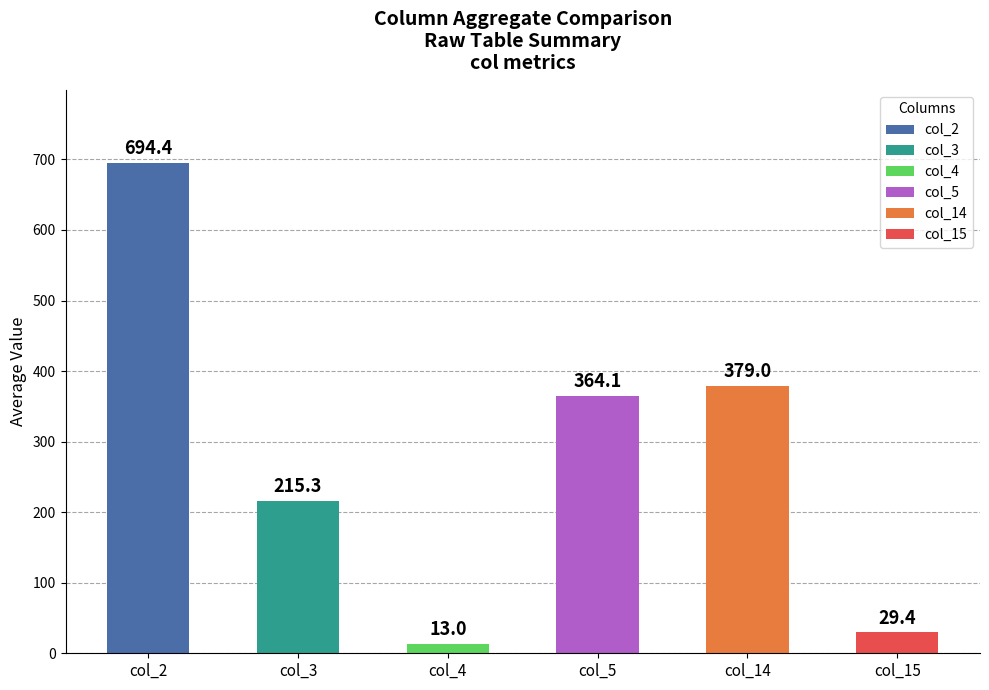

Is the value of col_2 at 34 greater than the value of col_5 at 34?

Yes